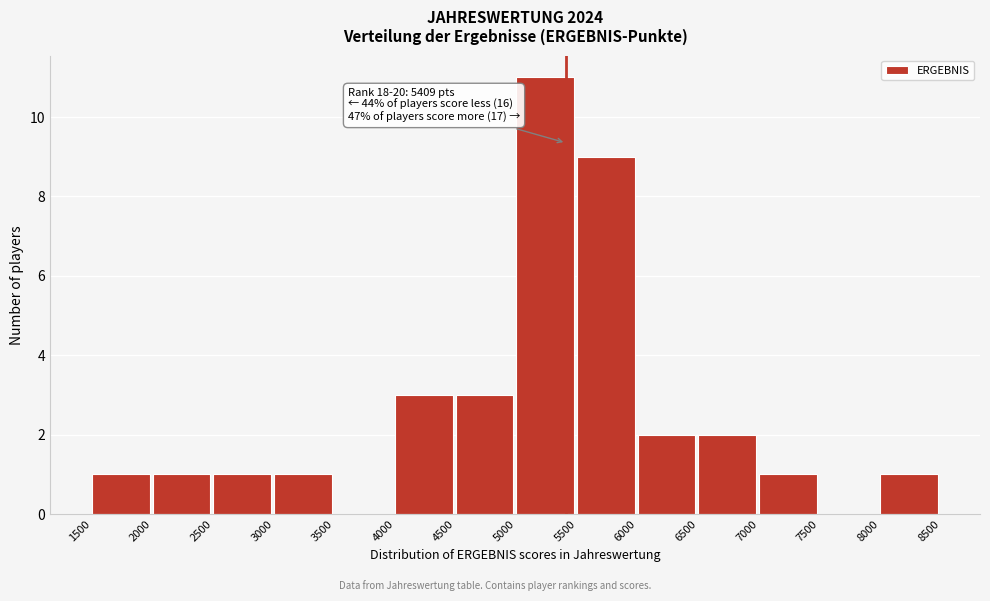

Over which range of the x-axis is the bar tallest?

5000 to 5500